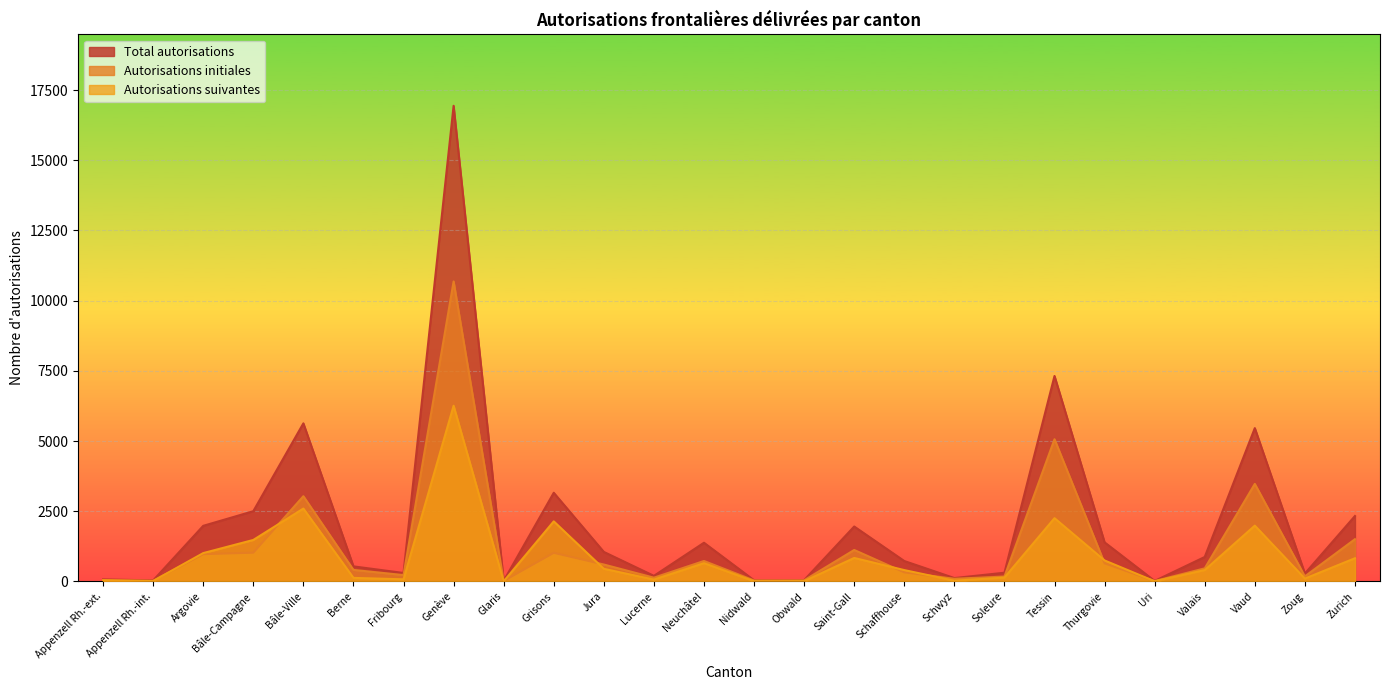

Reading left to right, extract all data points from this chart.

Total autorisations: Appenzell Rh.-ext.=73	Appenzell Rh.-int.=36	Argovie=1980	Bâle-Campagne=2501	Bâle-Ville=5630	Berne=536	Fribourg=301	Genève=16940	Glaris=21	Grisons=3158	Jura=1051	Lucerne=199	Neuchâtel=1378	Nidwald=41	Obwald=47	Saint-Gall=1956	Schaffhouse=727	Schwyz=120	Soleure=310	Tessin=7317	Thurgovie=1392	Uri=18	Valais=871	Vaud=5460	Zoug=281	Zurich=2330
Autorisations initiales: Appenzell Rh.-ext.=27	Appenzell Rh.-int.=21	Argovie=971	Bâle-Campagne=1024	Bâle-Ville=3035	Berne=410	Fribourg=226	Genève=10683	Glaris=18	Grisons=1019	Jura=602	Lucerne=133	Neuchâtel=728	Nidwald=34	Obwald=39	Saint-Gall=1120	Schaffhouse=323	Schwyz=94	Soleure=173	Tessin=5064	Thurgovie=645	Uri=13	Valais=466	Vaud=3473	Zoug=180	Zurich=1504
Autorisations suivantes: Appenzell Rh.-ext.=46	Appenzell Rh.-int.=15	Argovie=1009	Bâle-Campagne=1477	Bâle-Ville=2595	Berne=126	Fribourg=75	Genève=6257	Glaris=3	Grisons=2139	Jura=449	Lucerne=66	Neuchâtel=650	Nidwald=7	Obwald=8	Saint-Gall=836	Schaffhouse=404	Schwyz=26	Soleure=137	Tessin=2253	Thurgovie=747	Uri=5	Valais=405	Vaud=1987	Zoug=101	Zurich=826